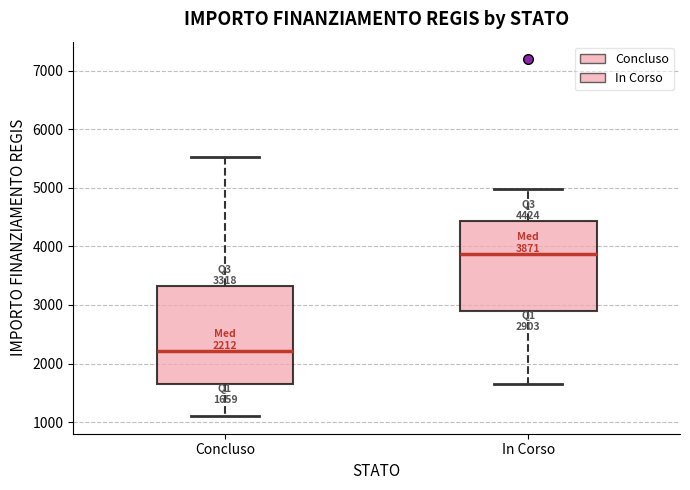

Which box has the highest median line?

In Corso